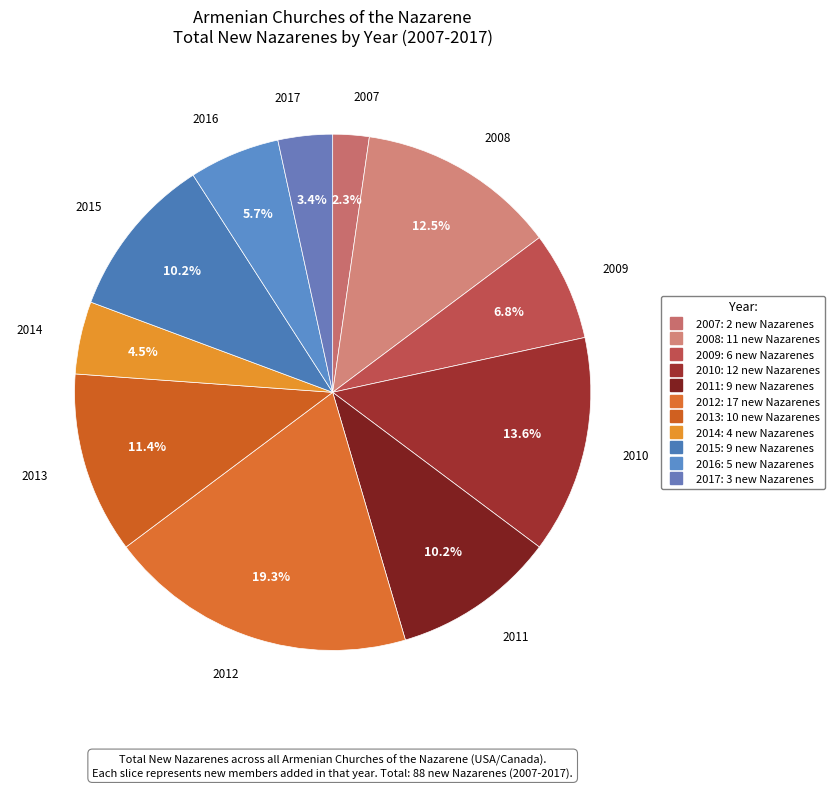

Rank the categories by value from highest to lowest.

2012, 2010, 2008, 2013, 2011, 2015, 2009, 2016, 2014, 2017, 2007